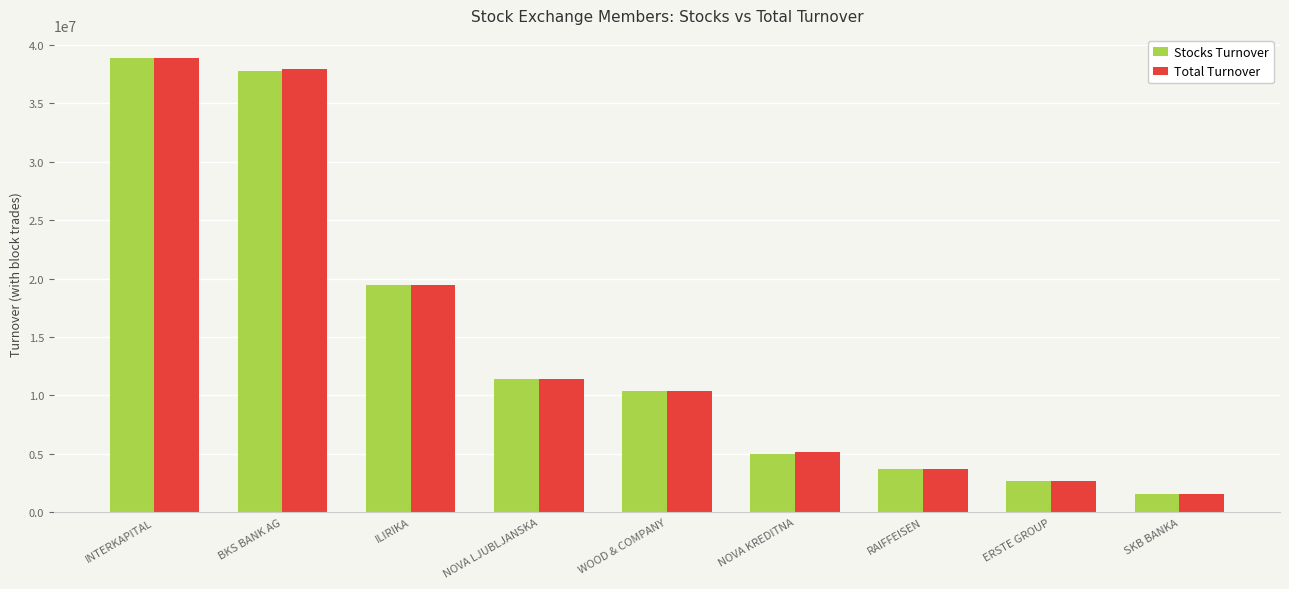

What is the sum of all Total Turnover values?

131080150.2